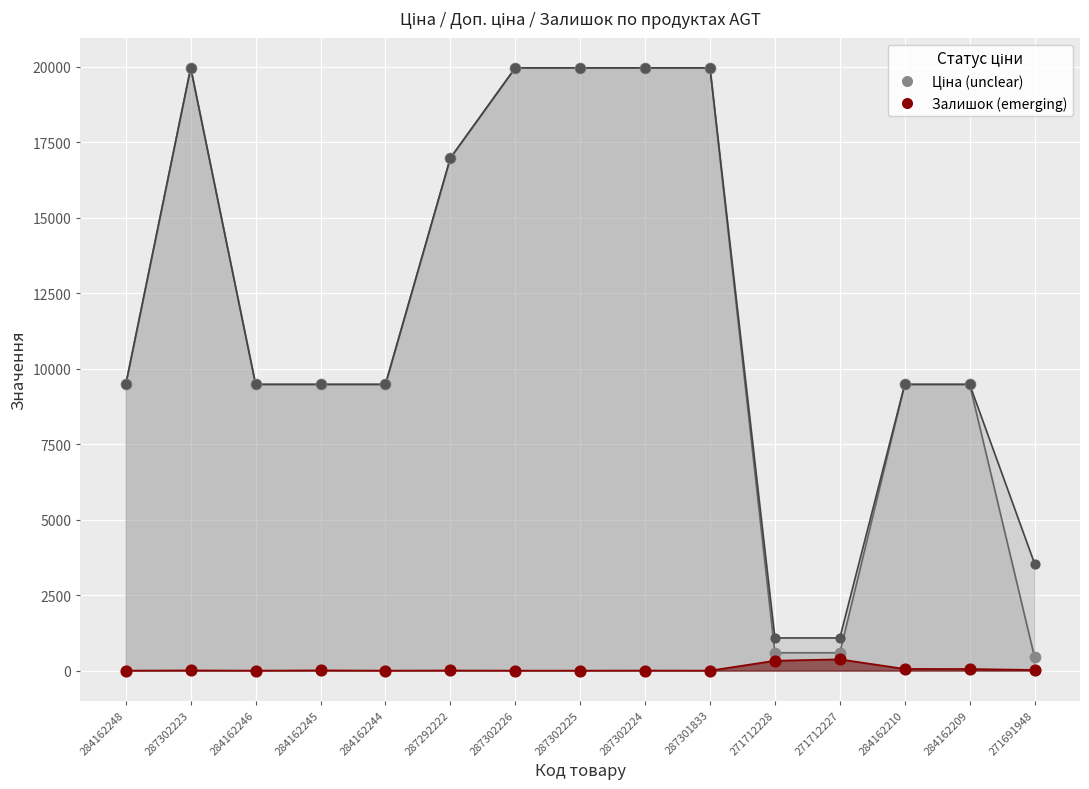

Which series has the widest spread of Y values?

Ціна